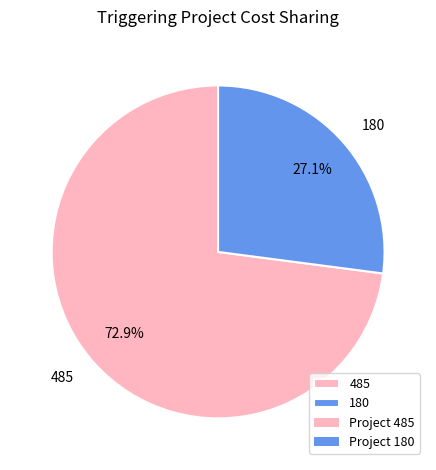

Is it true that 180 is 27% of the pie?

True